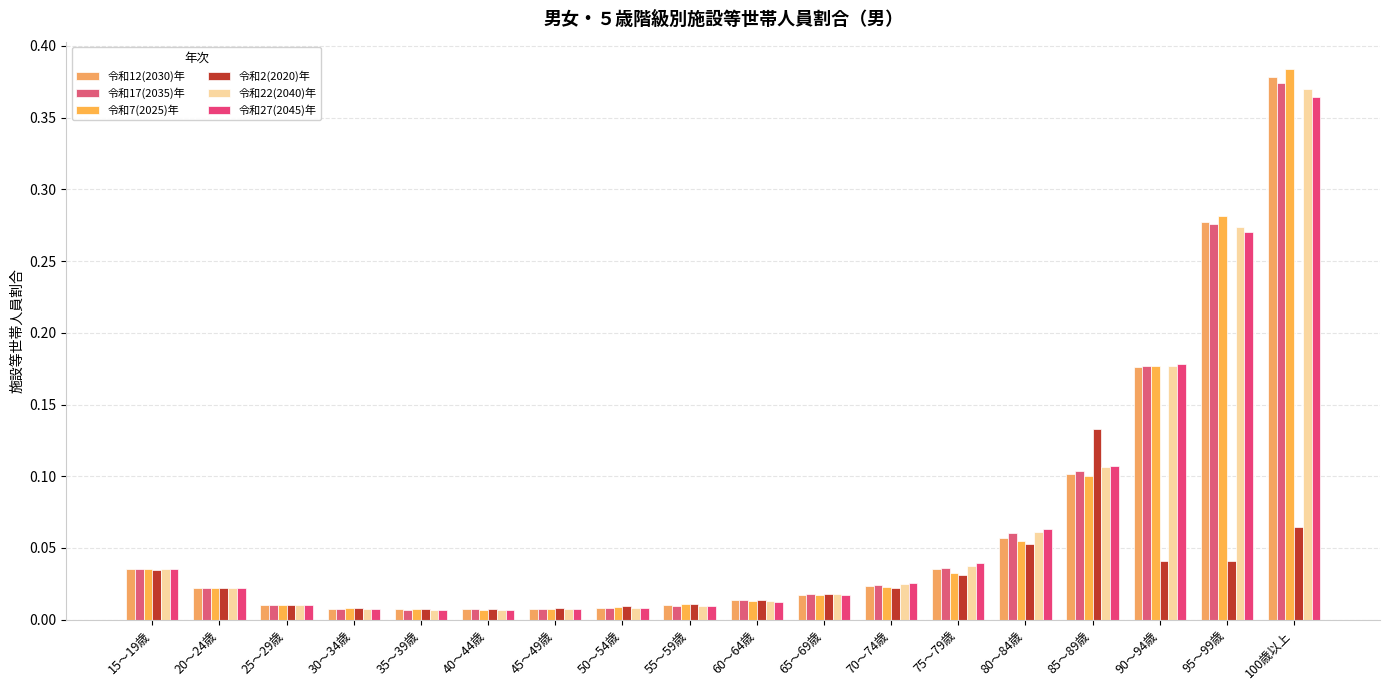

Which has a higher value, 15～19歳 or 35～39歳?

15～19歳